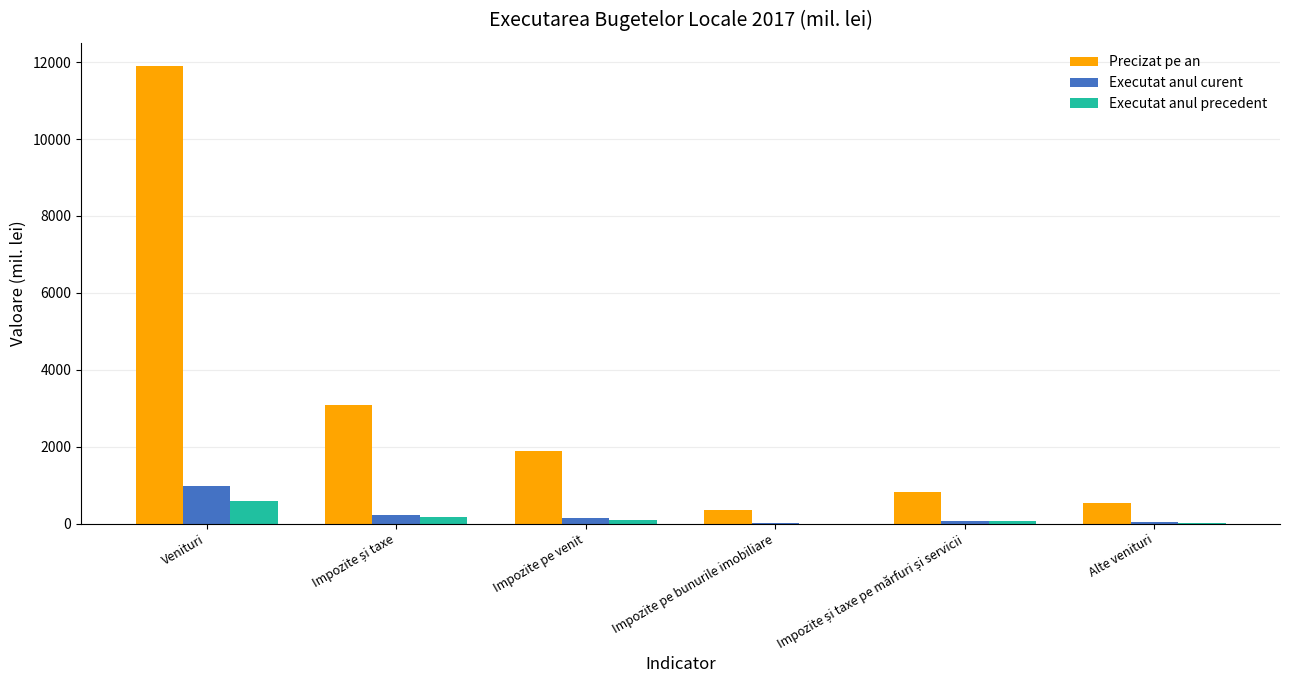

What is the sum of all Precizat pe an values?

18631.0